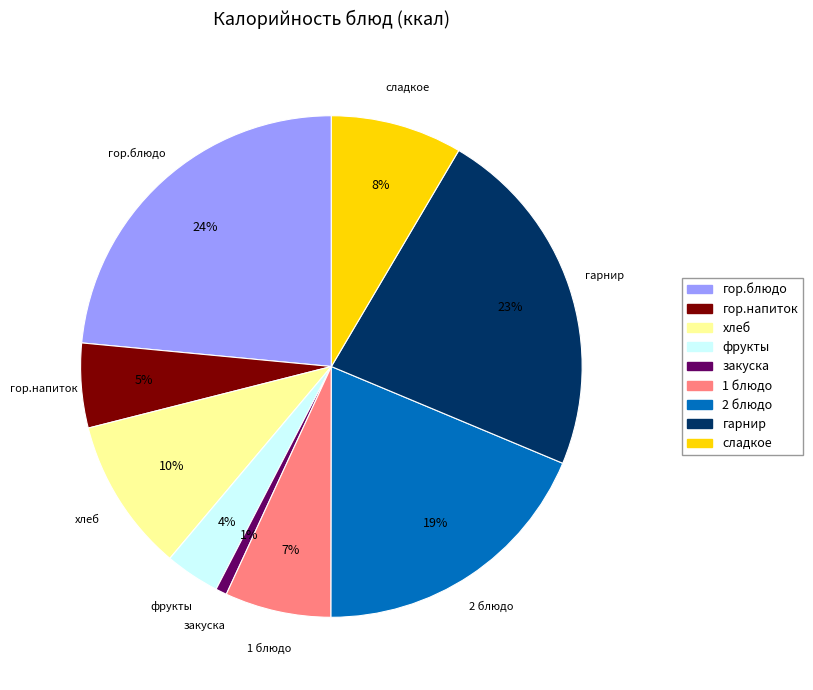

Rank the categories by value from highest to lowest.

гор.блюдо, гарнир, 2 блюдо, хлеб, сладкое, 1 блюдо, гор.напиток, фрукты, закуска